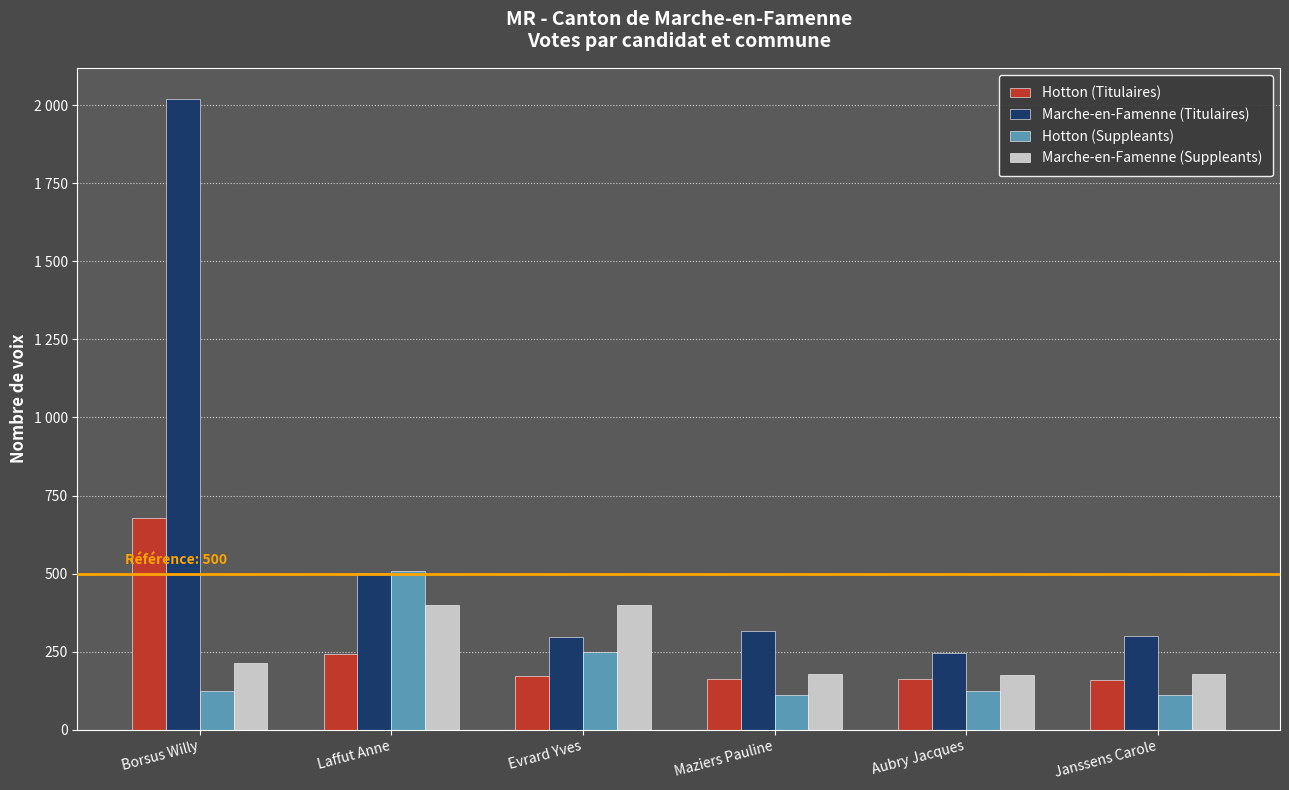

Is it true that Hotton (Titulaires) equals 1135 at Borsus Willy?

False